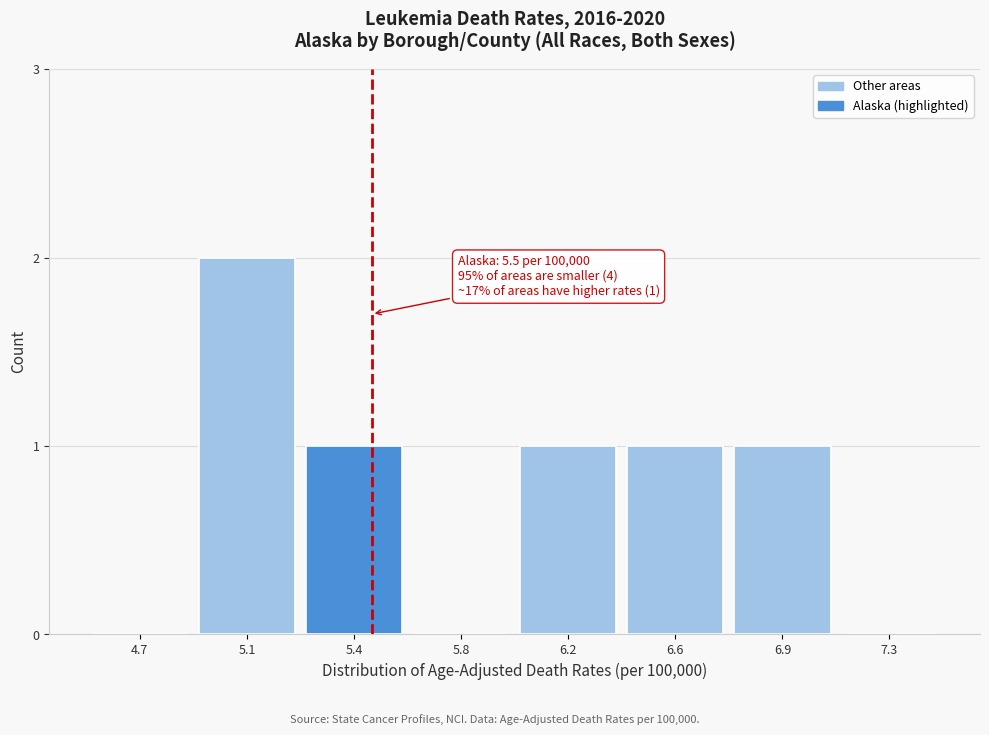

Reading left to right, extract all data points from this chart.

4.7=0	5.1=2	5.4=1	5.8=0	6.2=1	6.6=1	6.9=1	7.3=0